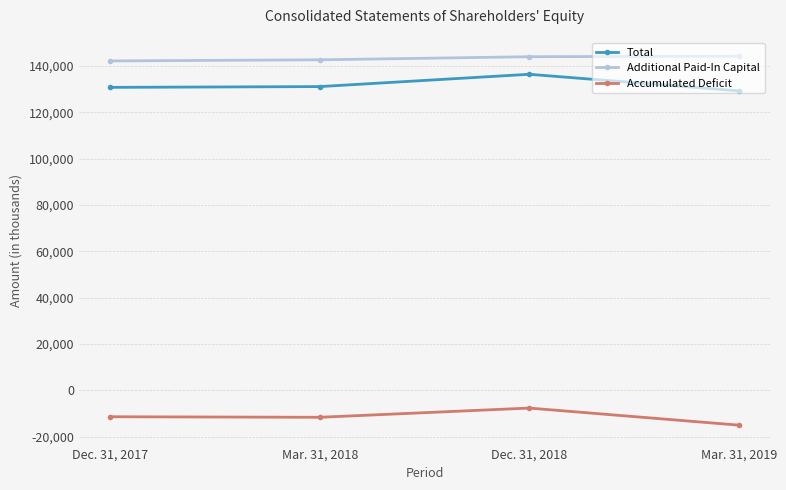

True or false: Accumulated Deficit and Total intersect in this chart.

False